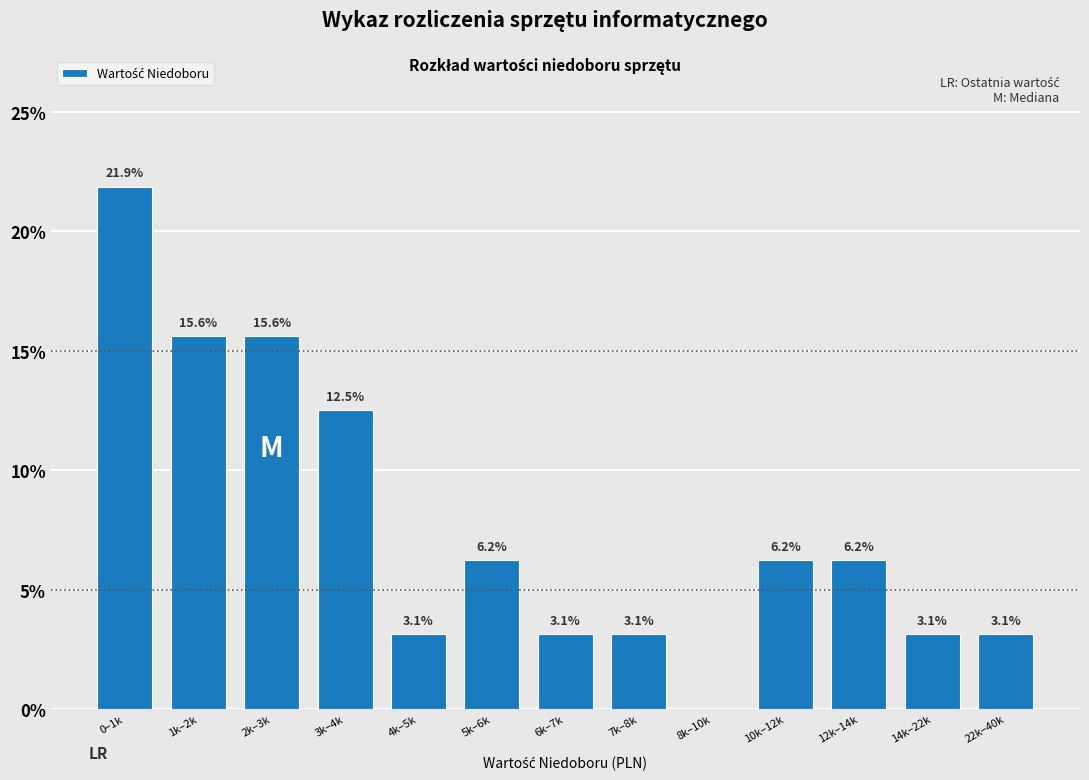

What is the greatest value displayed?

21.9